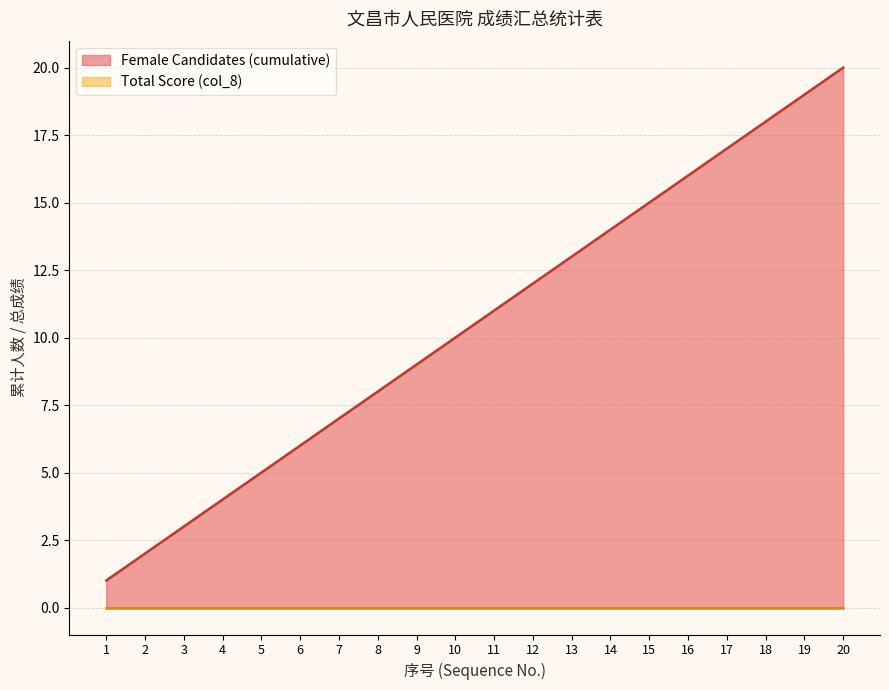

Is it true that the value at 4 is 4?

True